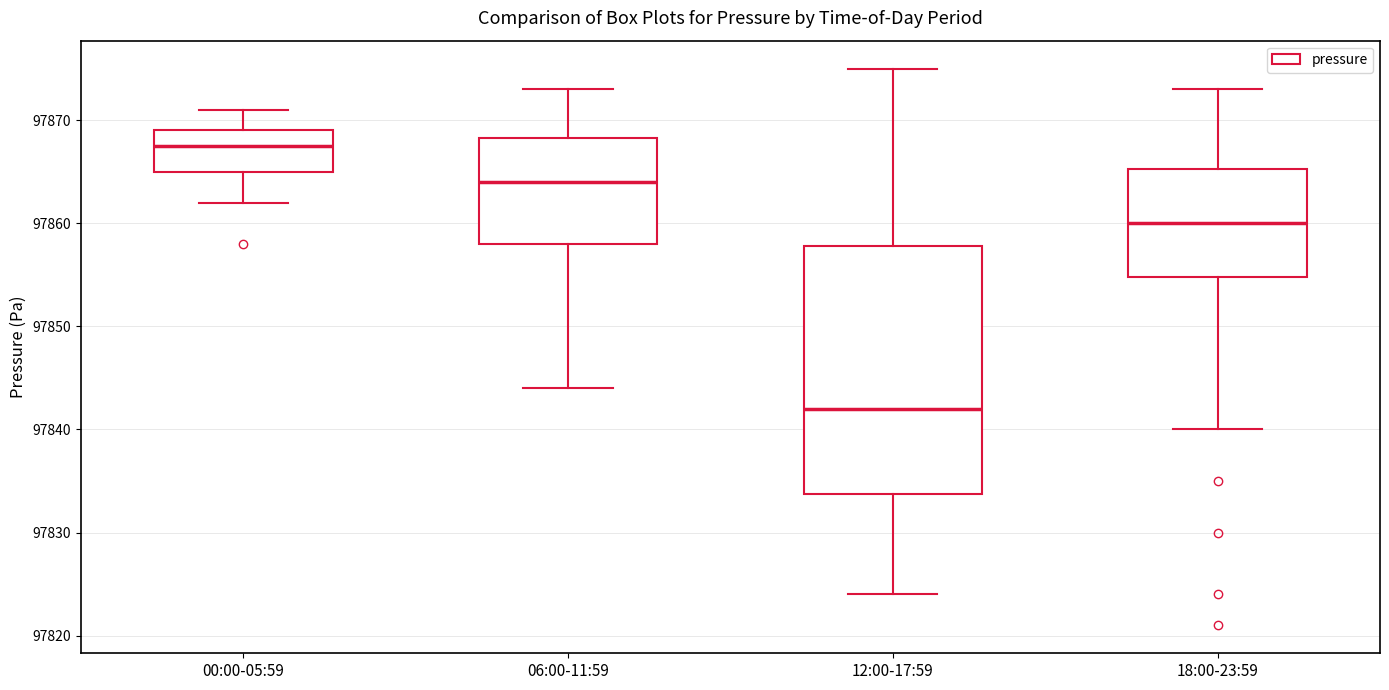

Which box is the tallest, from its lower edge to its upper edge?

12:00-17:59